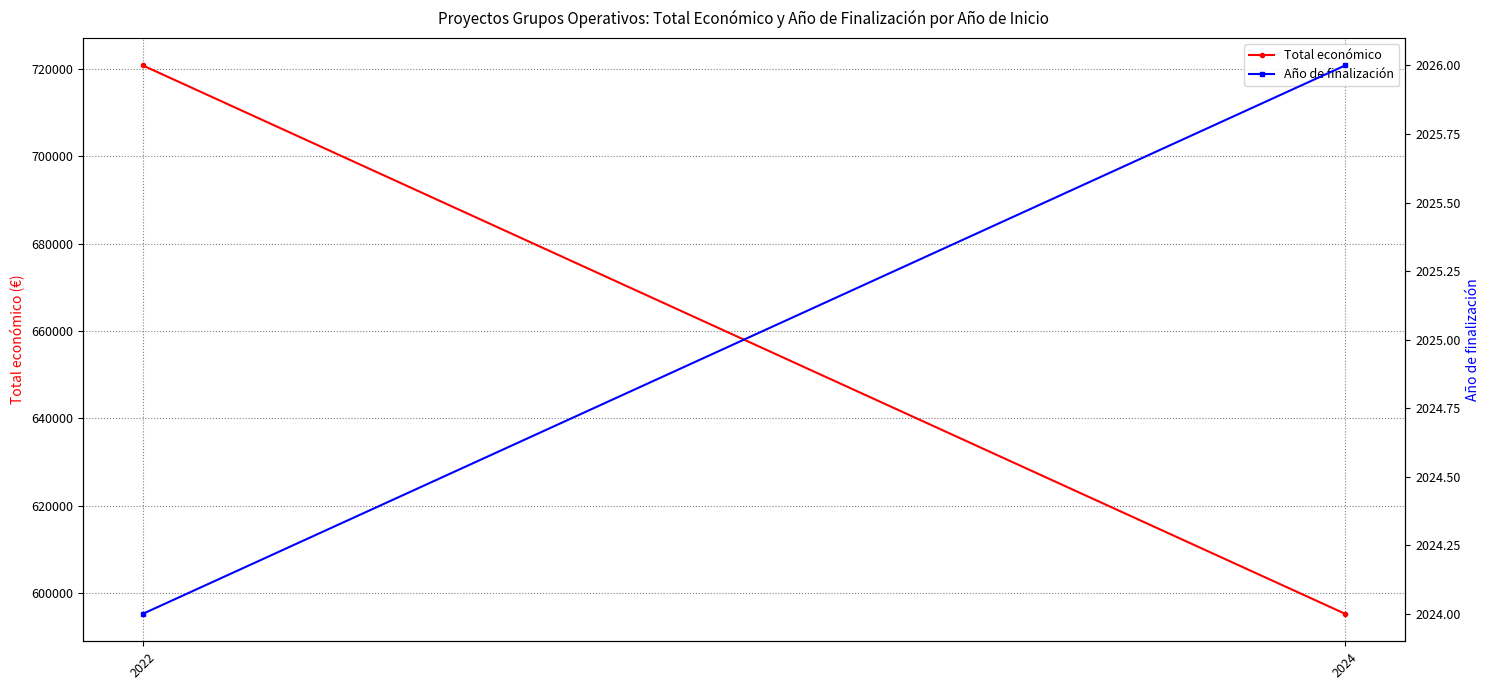

At 2024, list the series in order from largest to smallest.

Total económico, Año de finalización